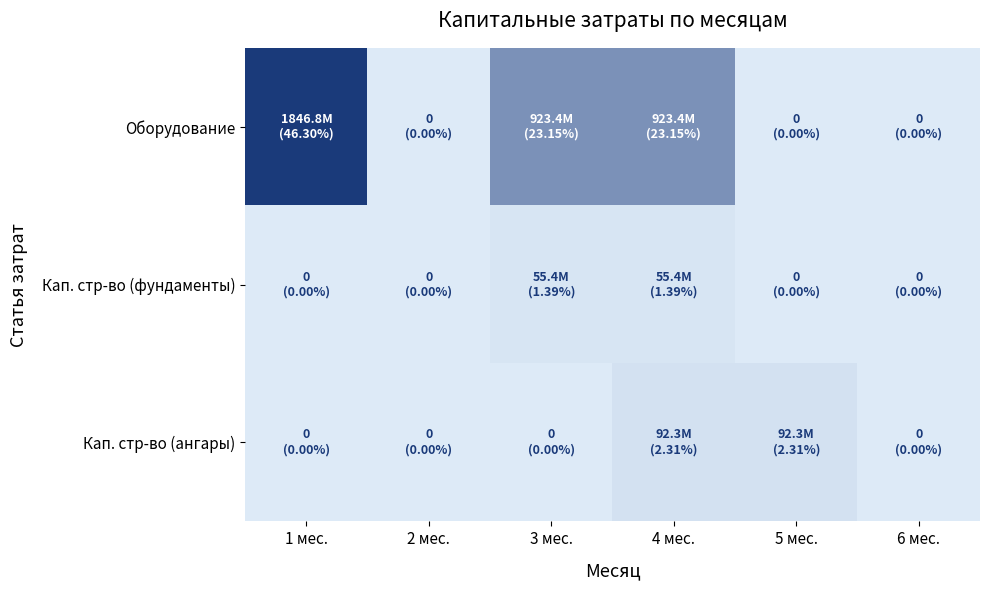

Which series has the largest total across all categories?

Оборудование